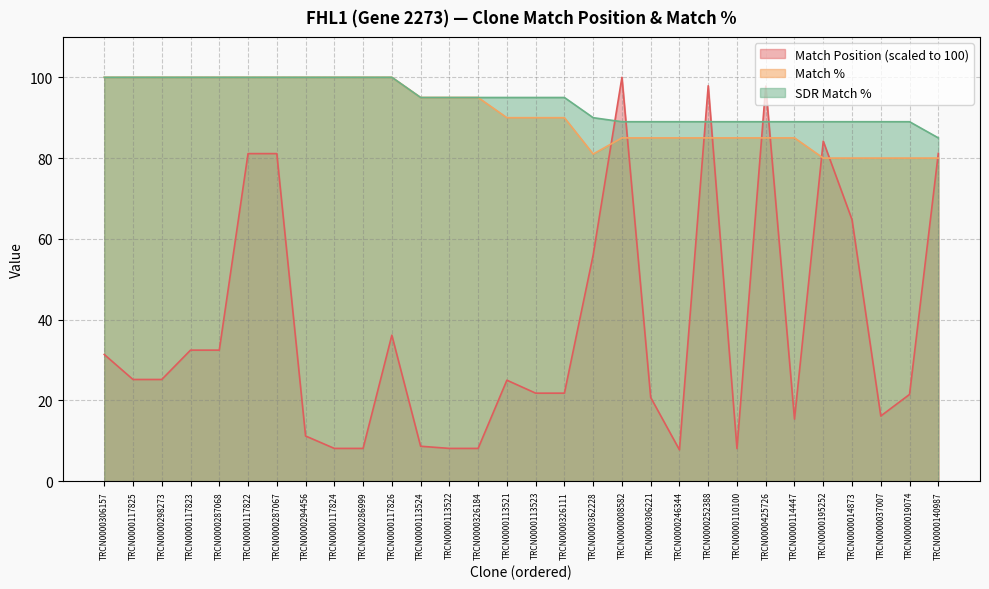

At which category does Match % reach its first local valley?

TRCN0000362228